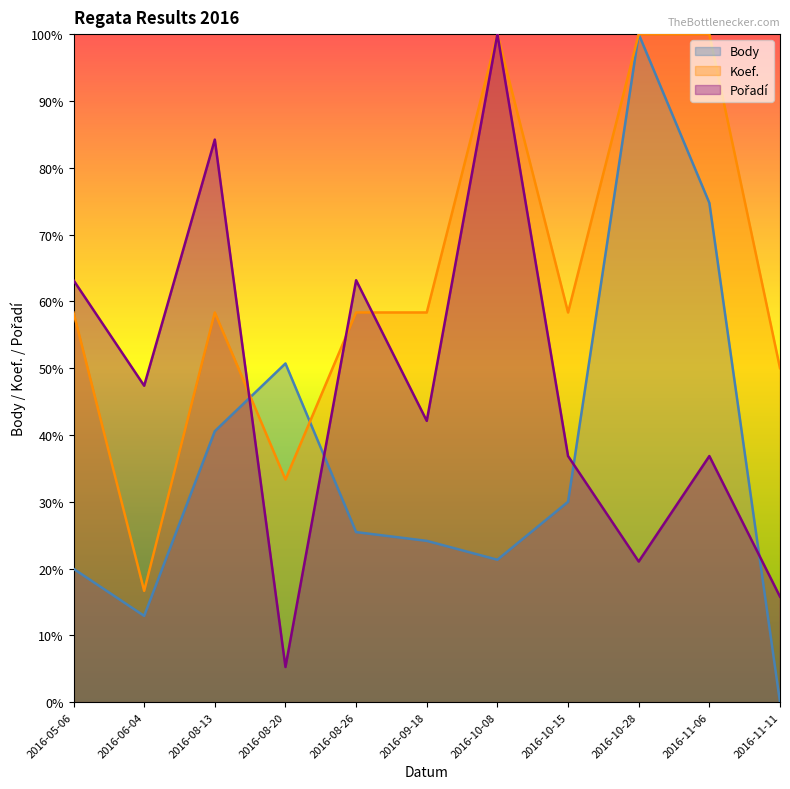

How many data points in Pořadí are above 42?

6